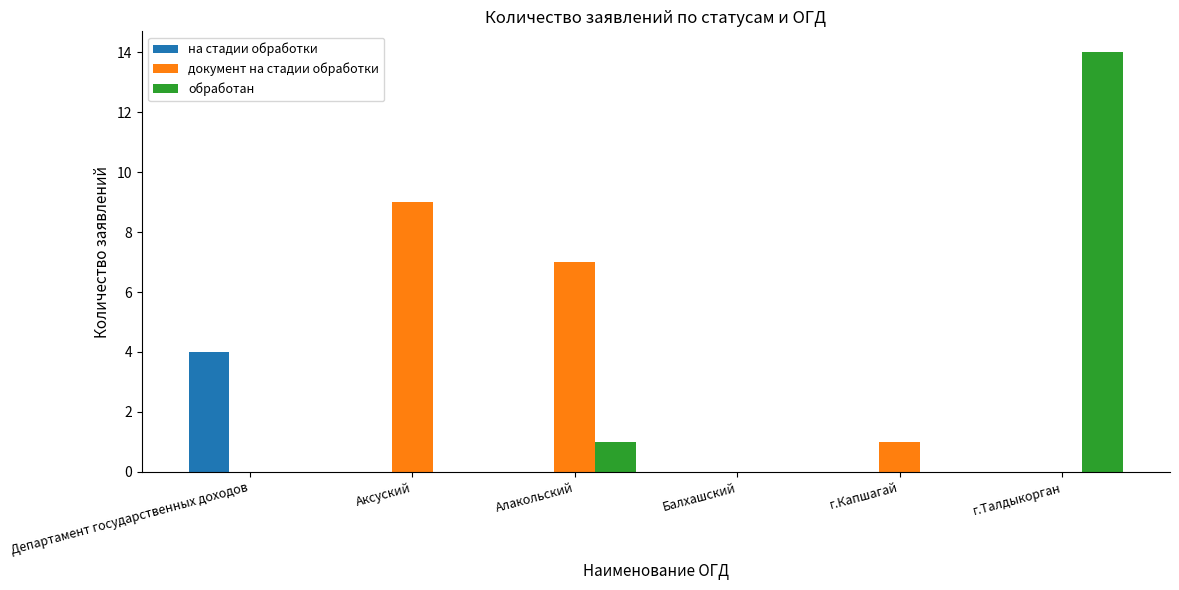

What is the total value across all series at Аксуский?

9